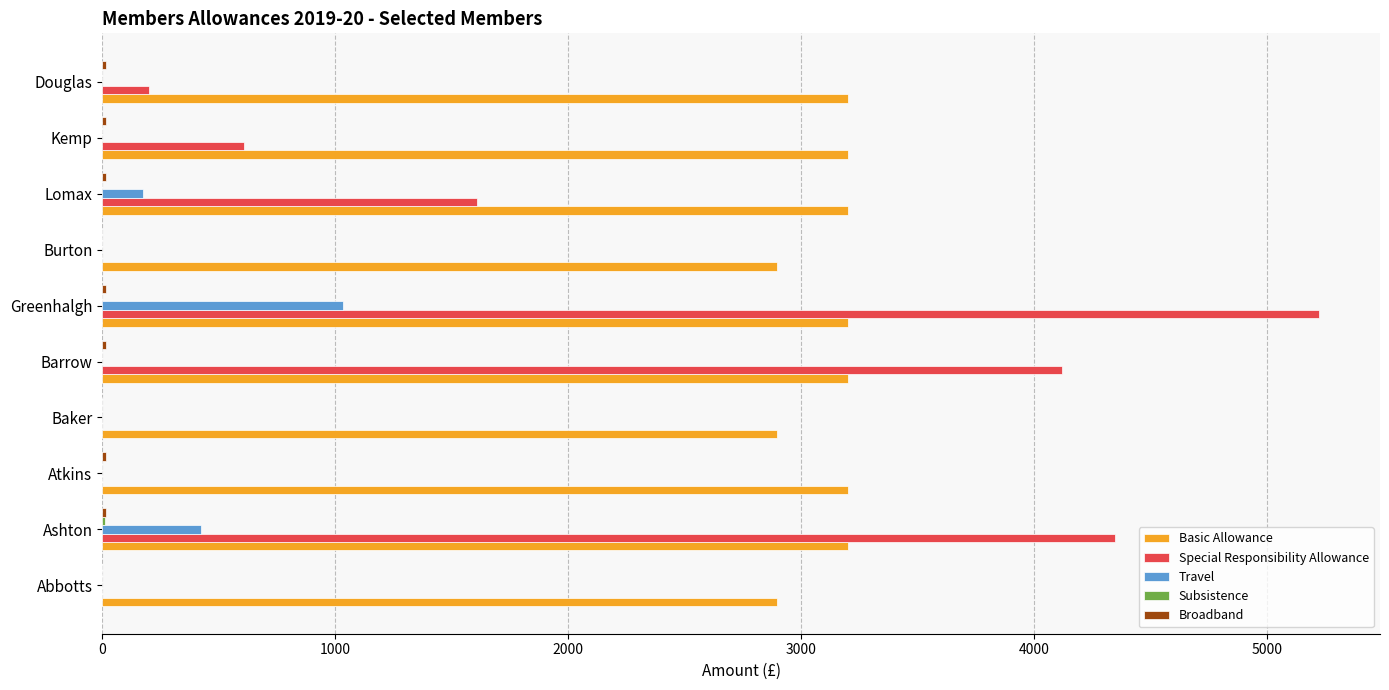

What is the sum of all Travel values?

1633.8